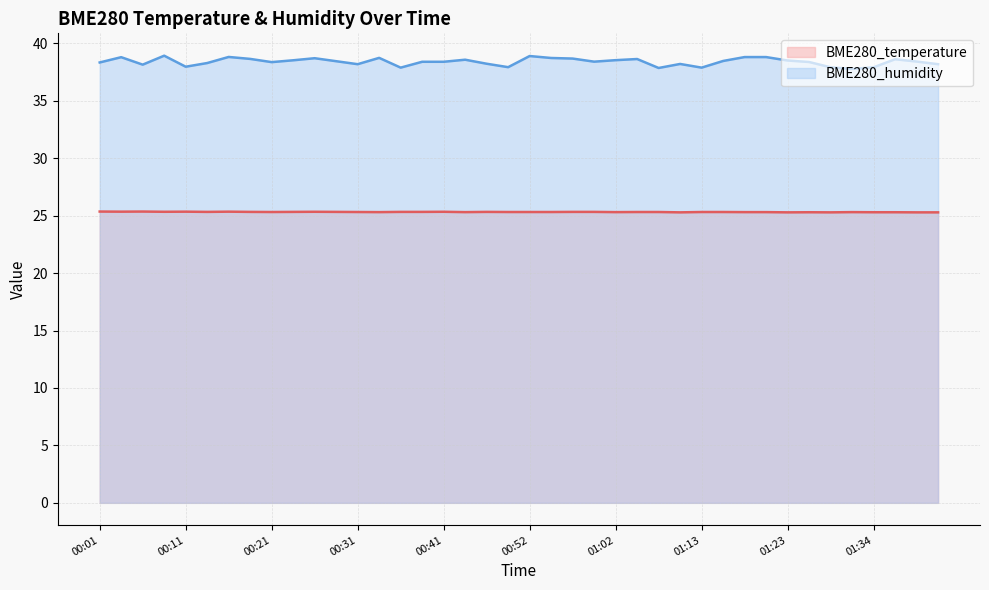

What is the approximate value of BME280_temperature at 00:52?

25.3